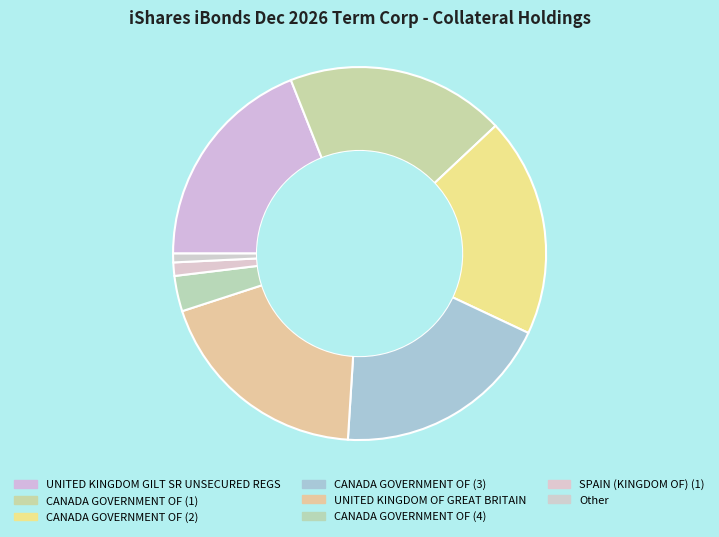

True or false: SPAIN (KINGDOM OF) (1) accounts for 1% of the total.

True